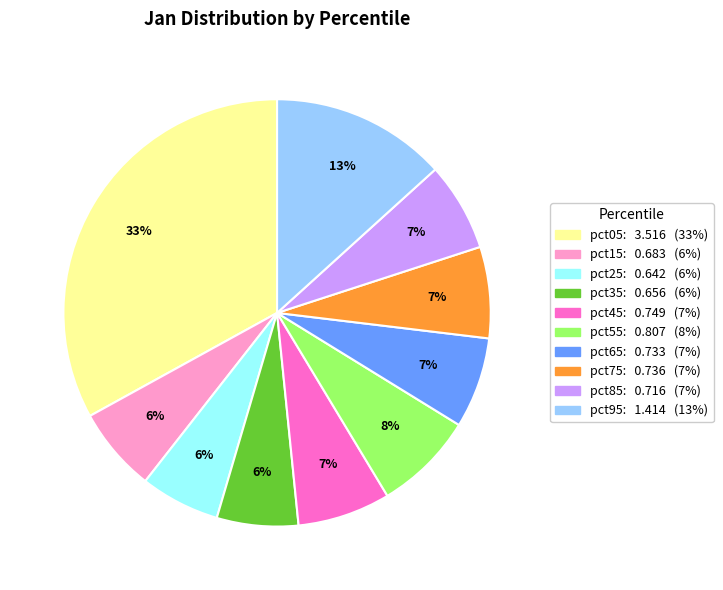

Is there a majority slice in this chart?

No